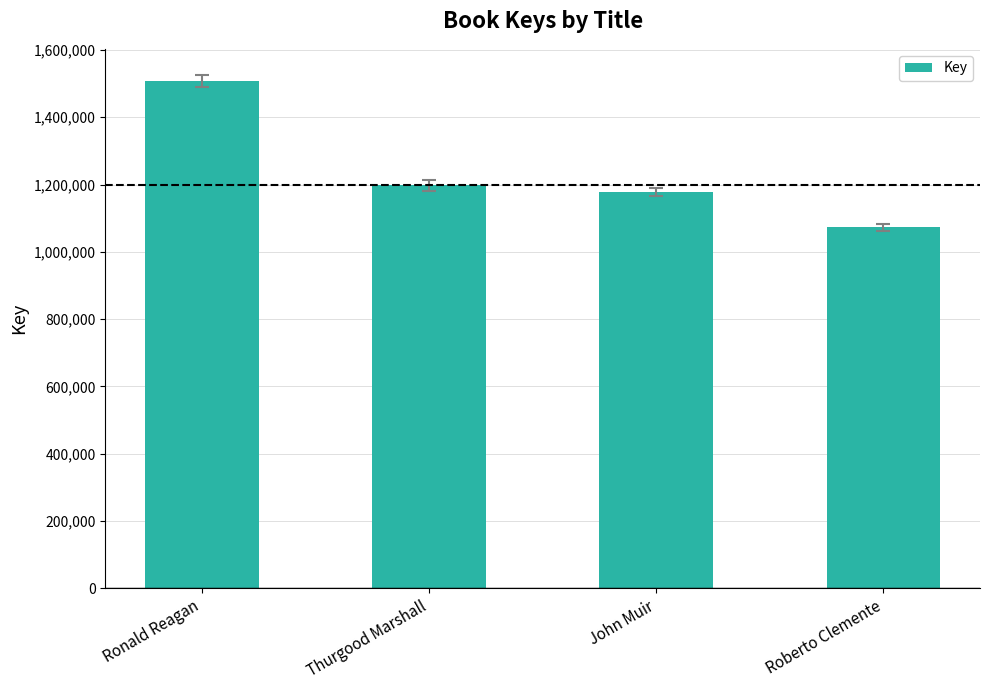

How many distinct data groups are displayed?

1